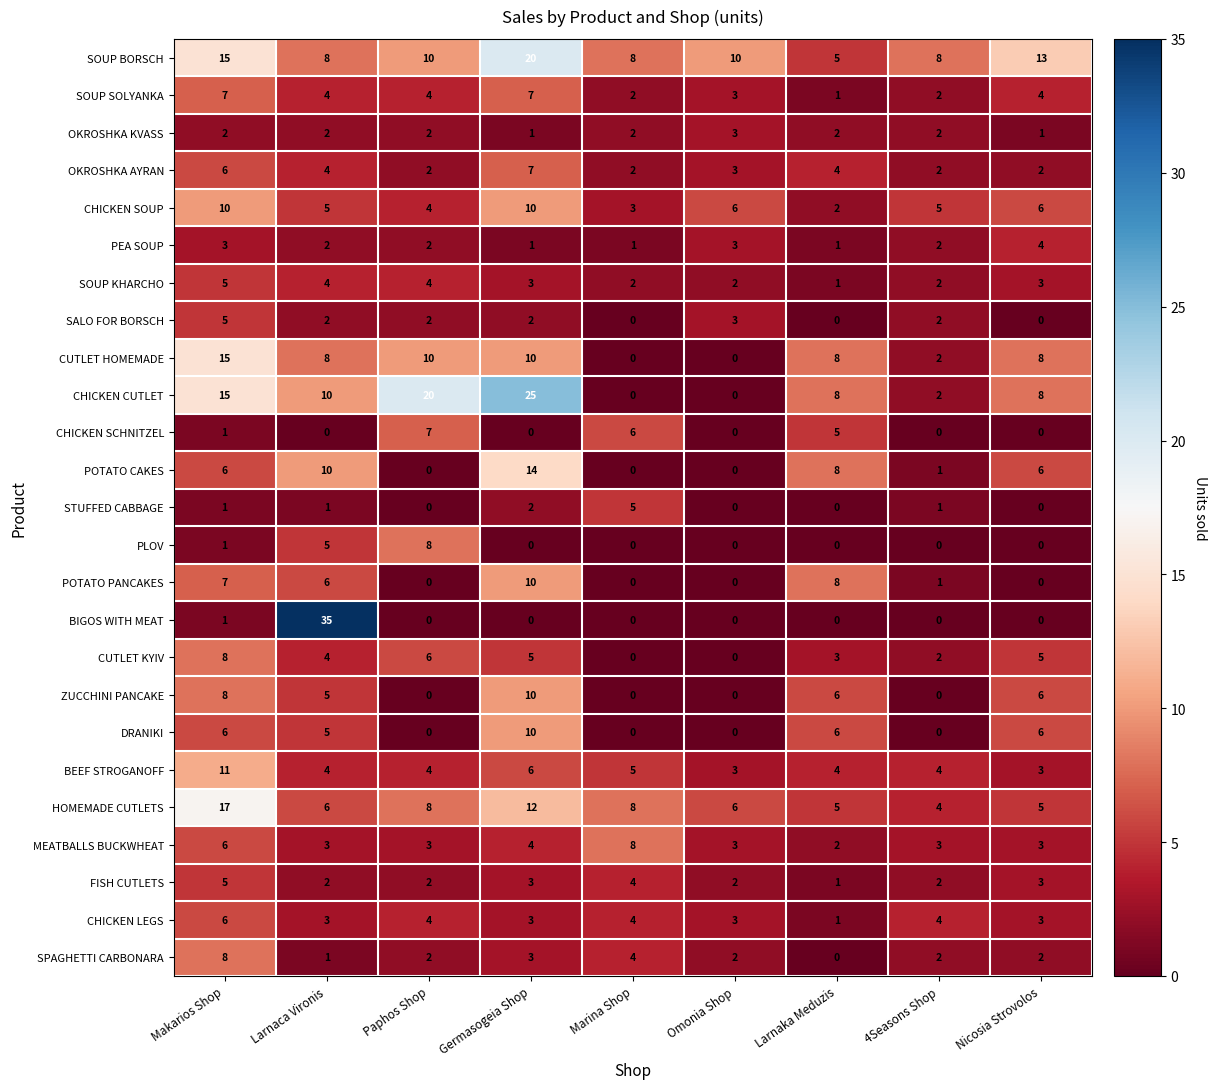

The CHICKEN CUTLET series shows 3 at Larnaca Vironis. True or false?

False